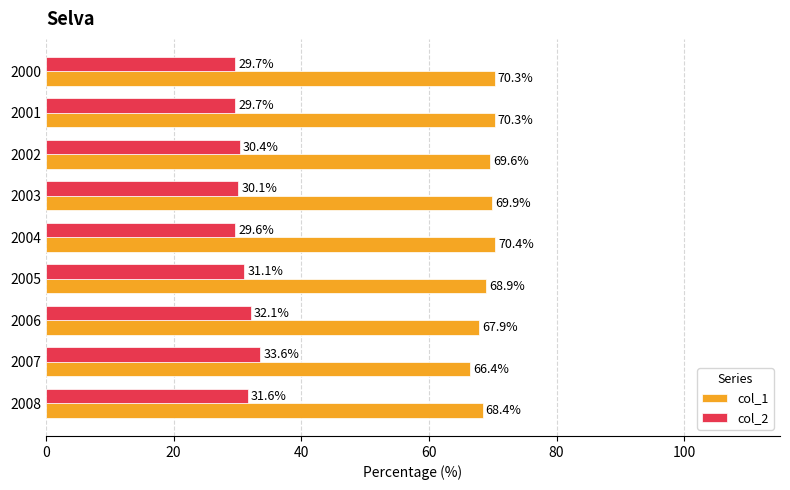

What is the average value of the col_2 series?

30.9